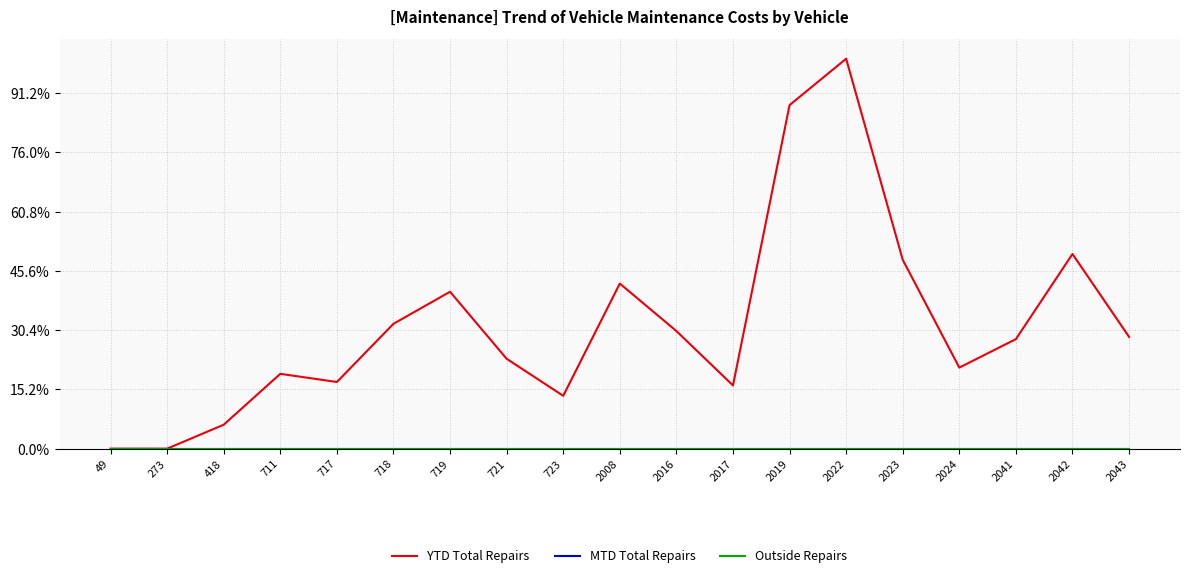

Does the chart display data point markers on the line(s)?

No